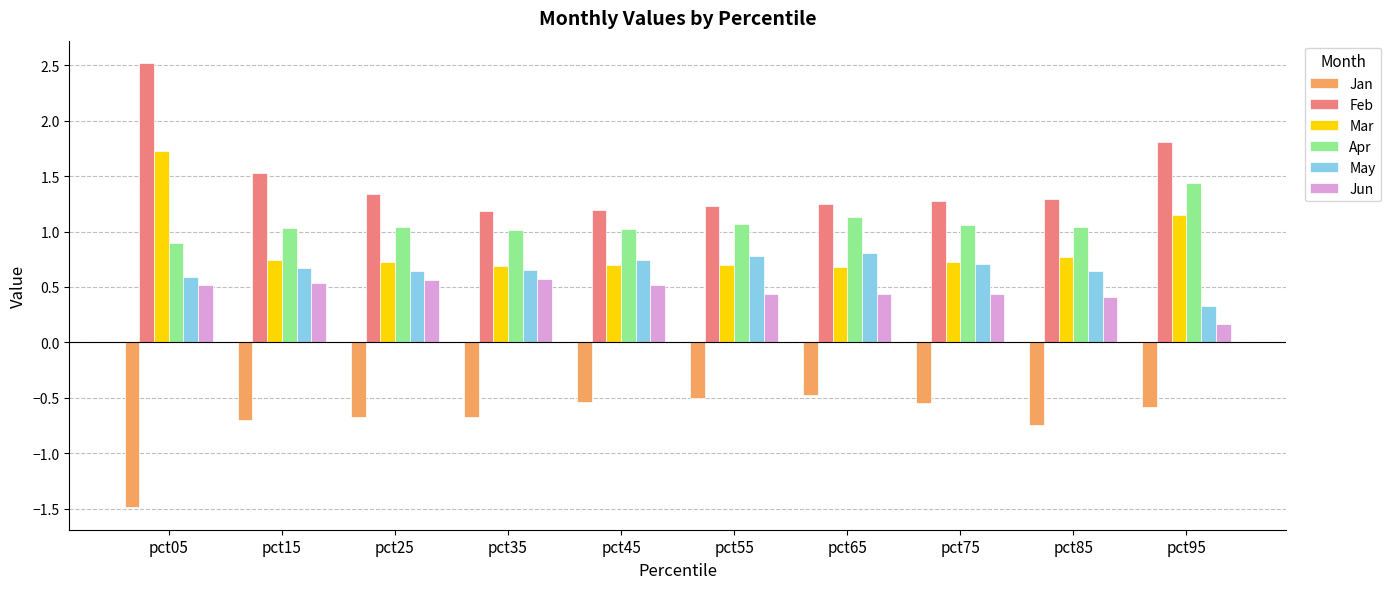

What is the sum of the May values at pct25 and pct55?

1.4